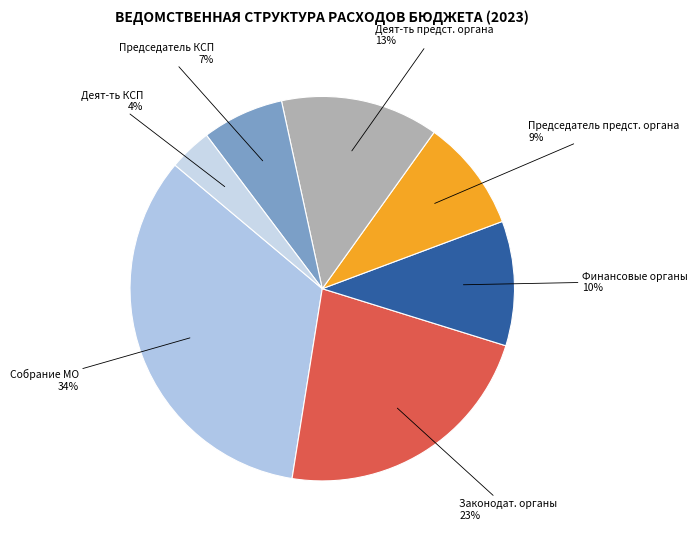

To the nearest percent, what is the average slice percentage?

14%